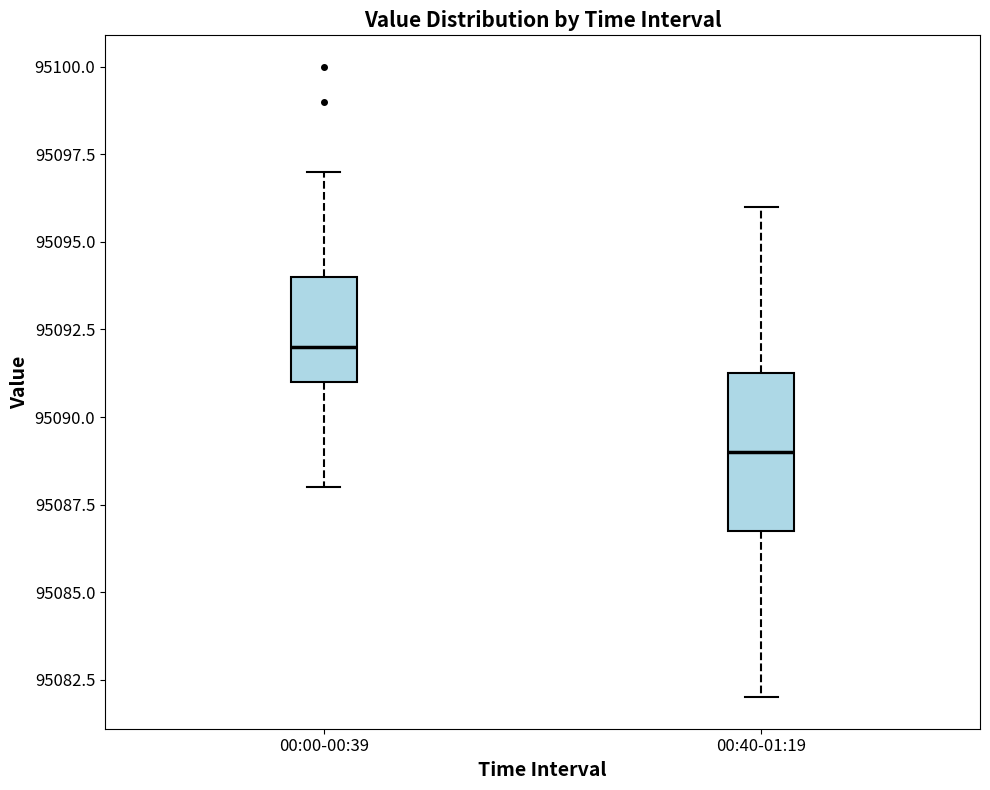

Where is the upper edge of the box for 00:00-00:39 on the y-axis? The values are not printed on the chart, so give them approximately, as read against the axis.

95094.0